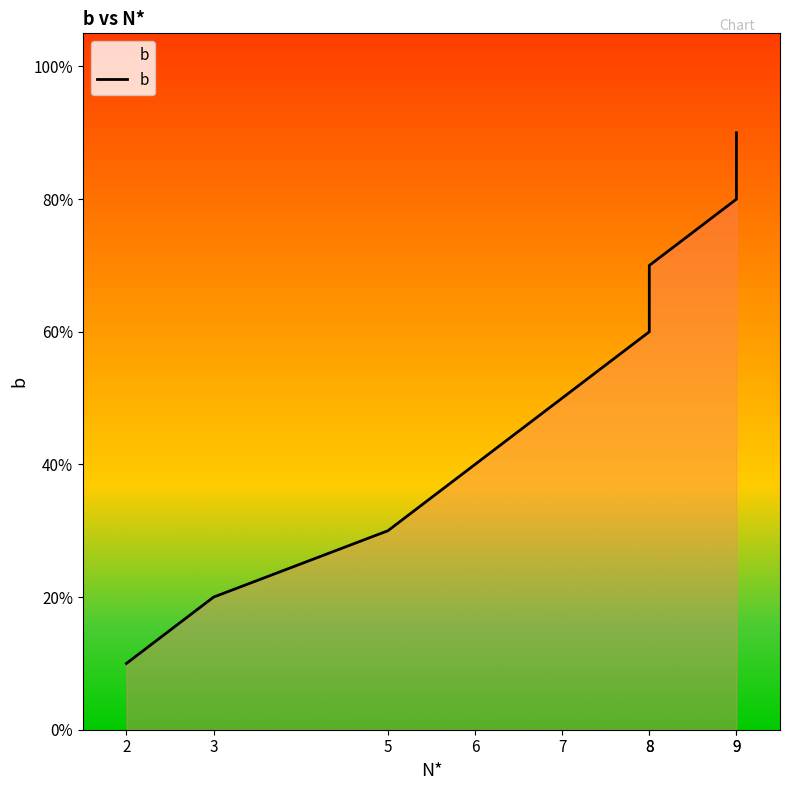

What is the difference between the maximum and second lowest values?

0.7